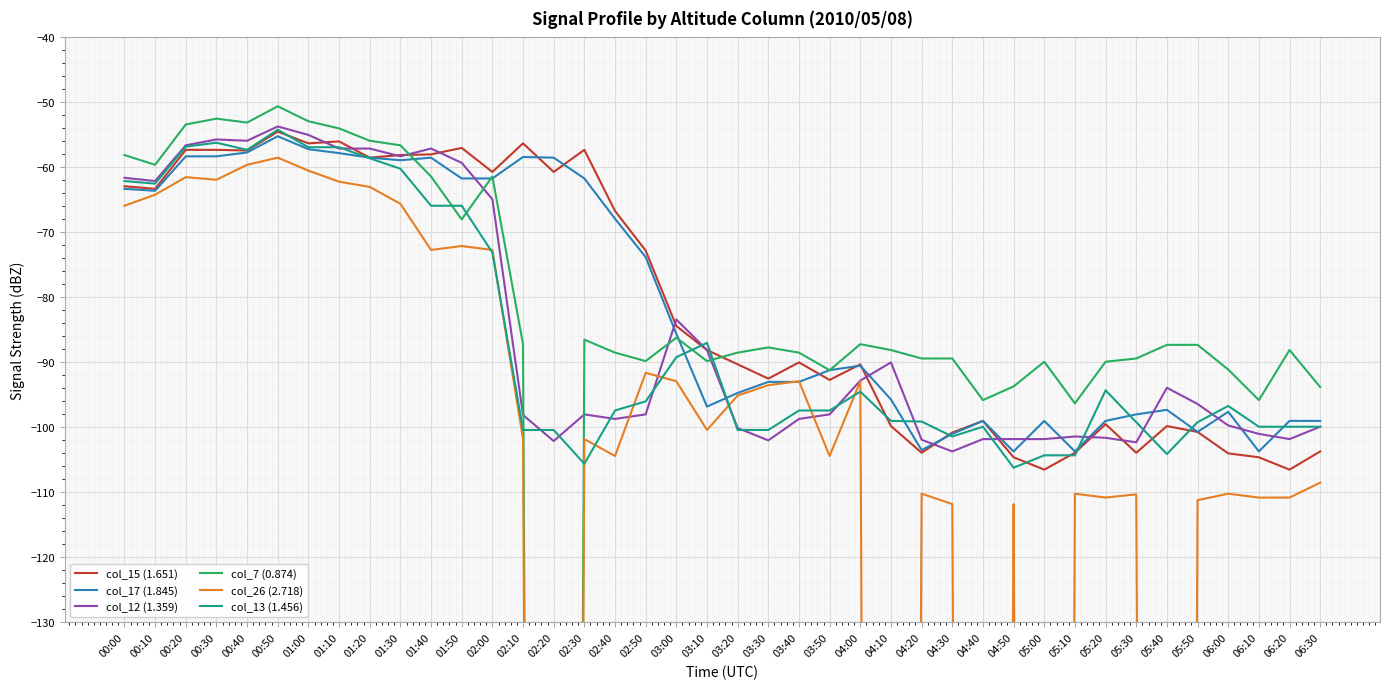

What is the total value across all series at 05:40?

-1481.4